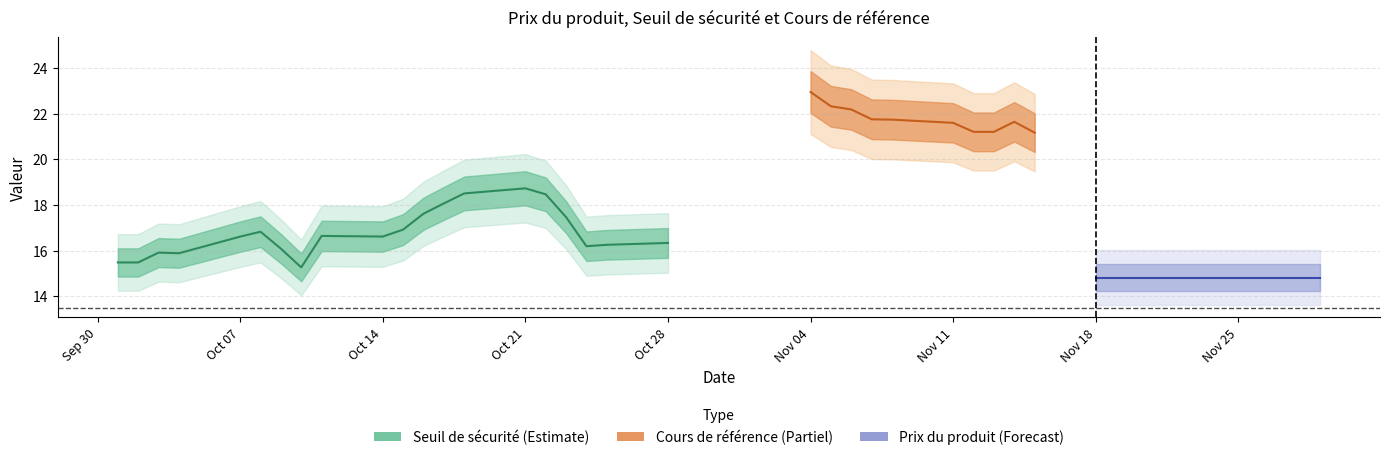

What is the label of the 25th point from the right?

2024-10-22